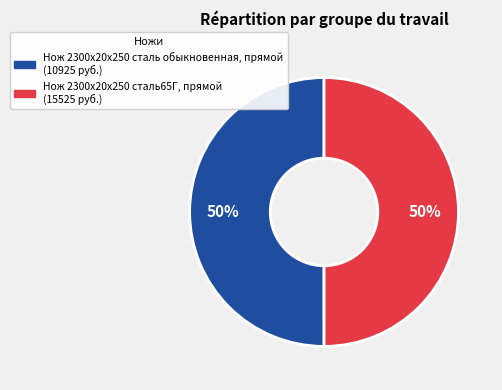

To the nearest percent, what portion does Нож 2300х20х250 сталь обыкновенная, прямой represent?

50%